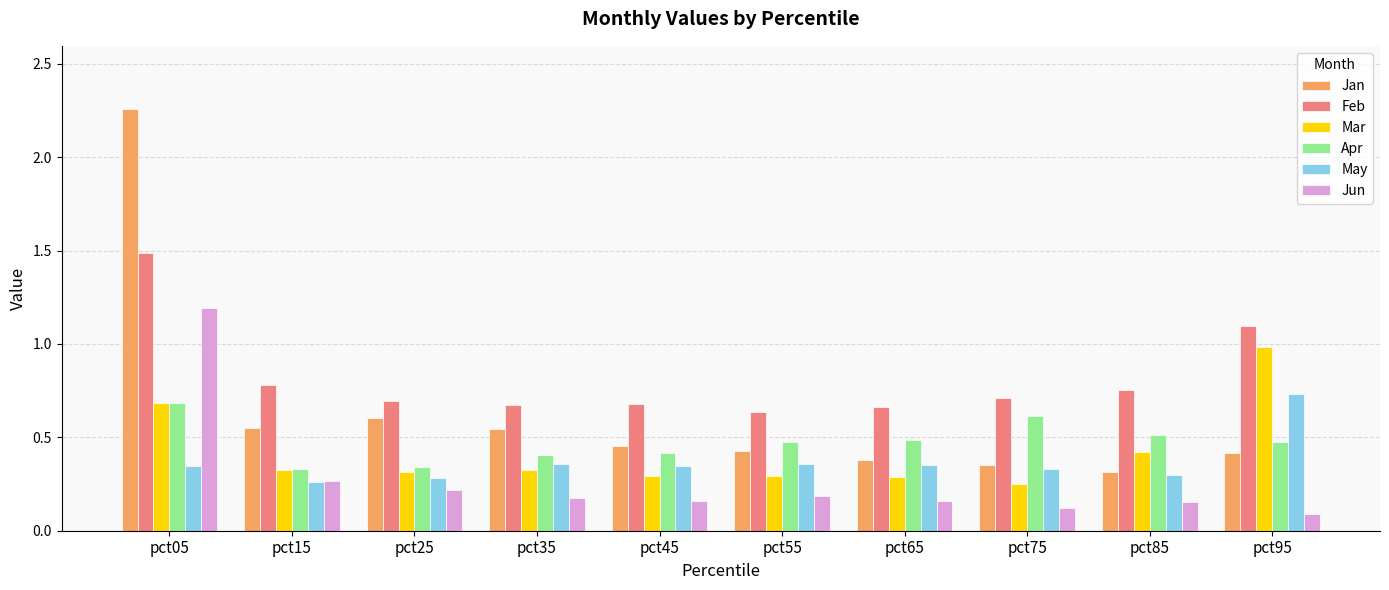

What is the total value across all series at pct55?

2.4